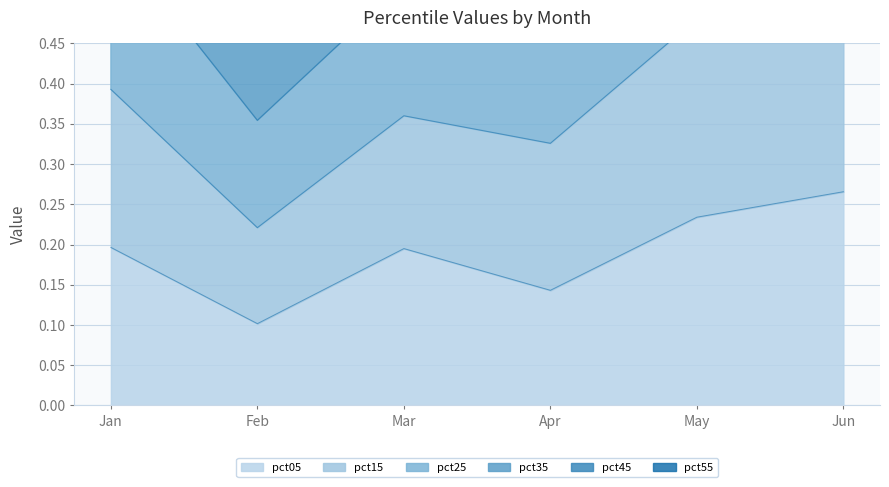

Which has a higher value, May or Jan?

May